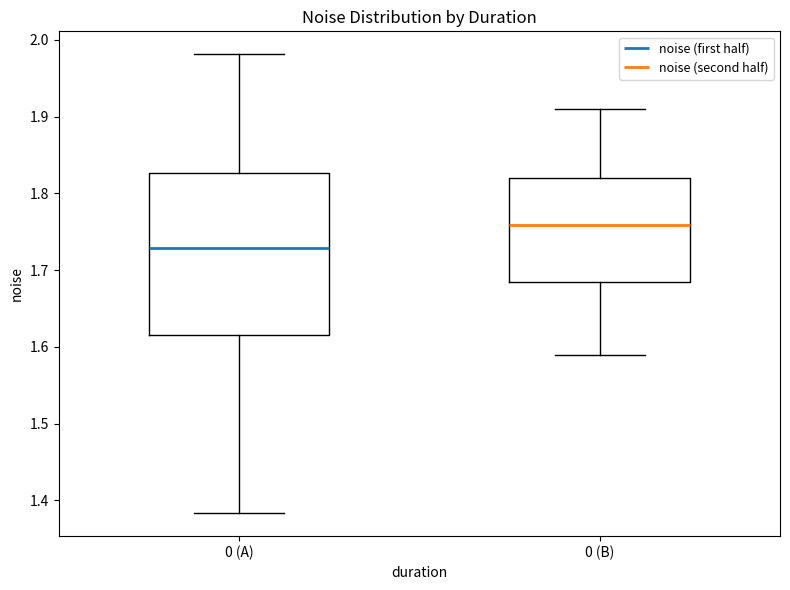

Reading left to right, read every box against the y-axis: the position of its median line, the range the box covers, and the ends of its whiskers. The values are not printed on the chart, so give them approximately, as read against the axis.

0 (A): median 1.73, box 1.62 to 1.83, whiskers 1.38 to 1.98
0 (B): median 1.76, box 1.69 to 1.82, whiskers 1.59 to 1.91